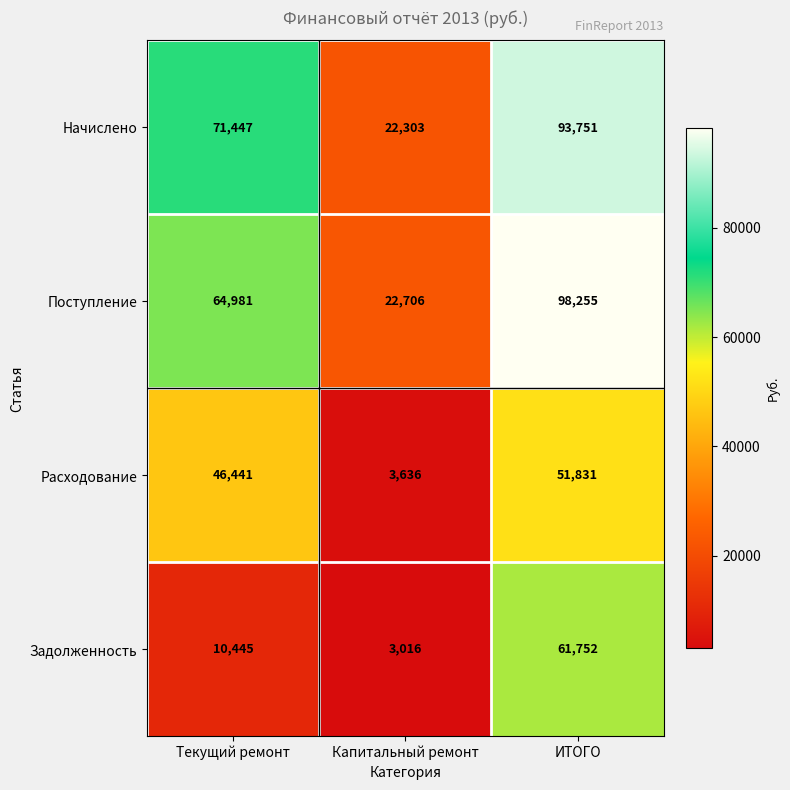

True or false: Расходование has a value of 12723 at ИТОГО.

False